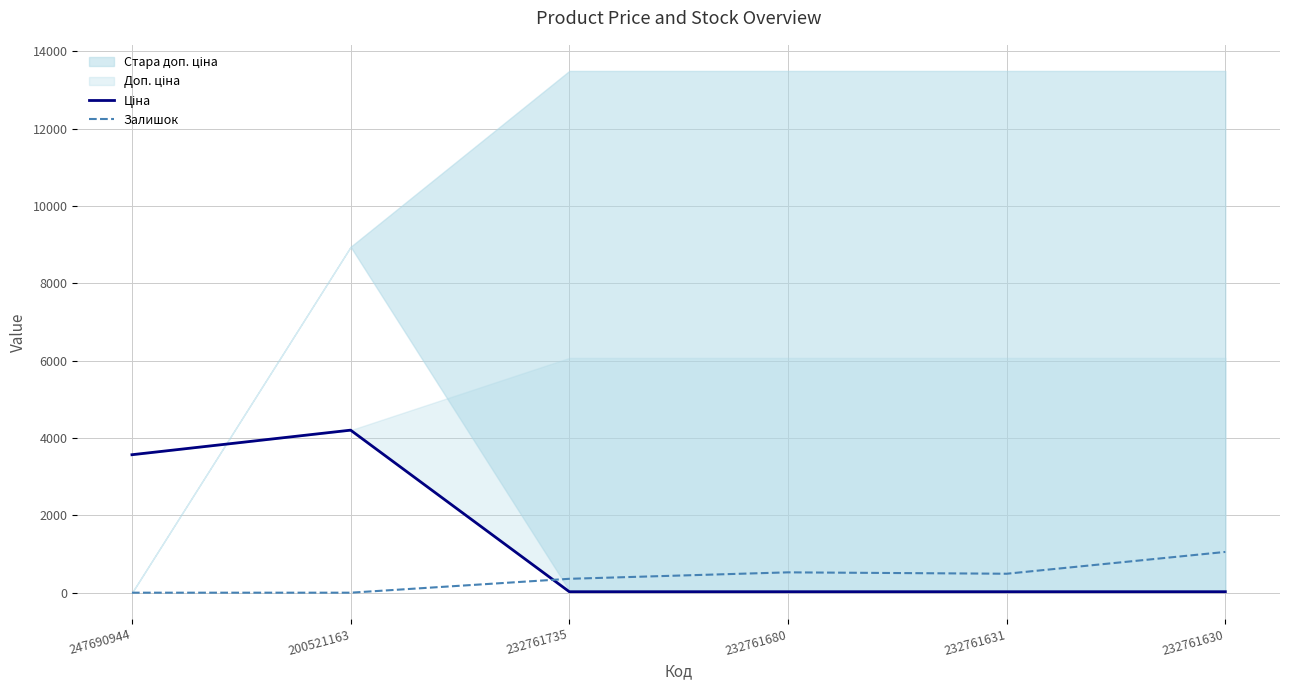

In Залишок, how many points are higher than both neighbors (excluding endpoints)?

1